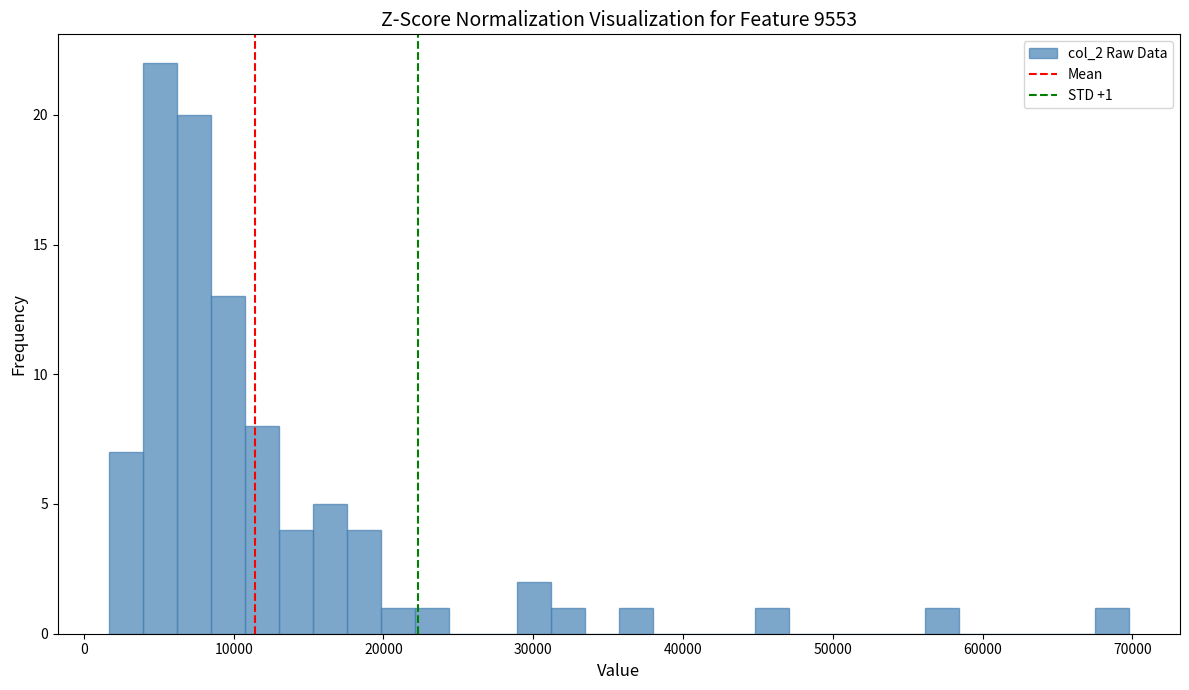

Read against the x-axis, roughly where is the centre of the tallest bar?

5000